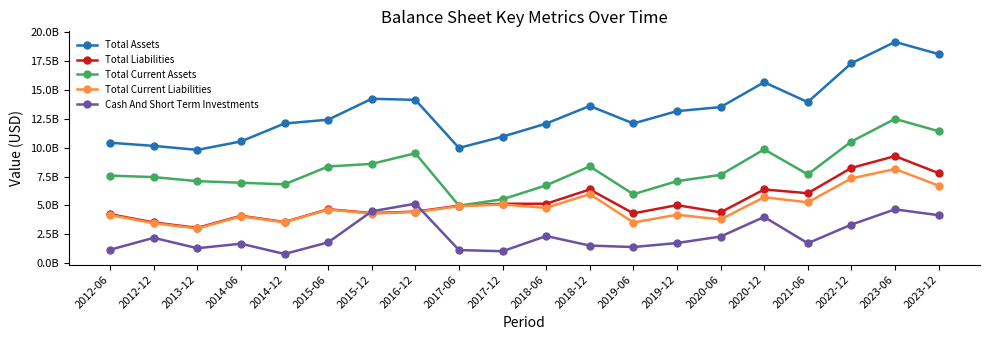

Where is Total Current Assets nearest to the value 8741650000?

2015-12